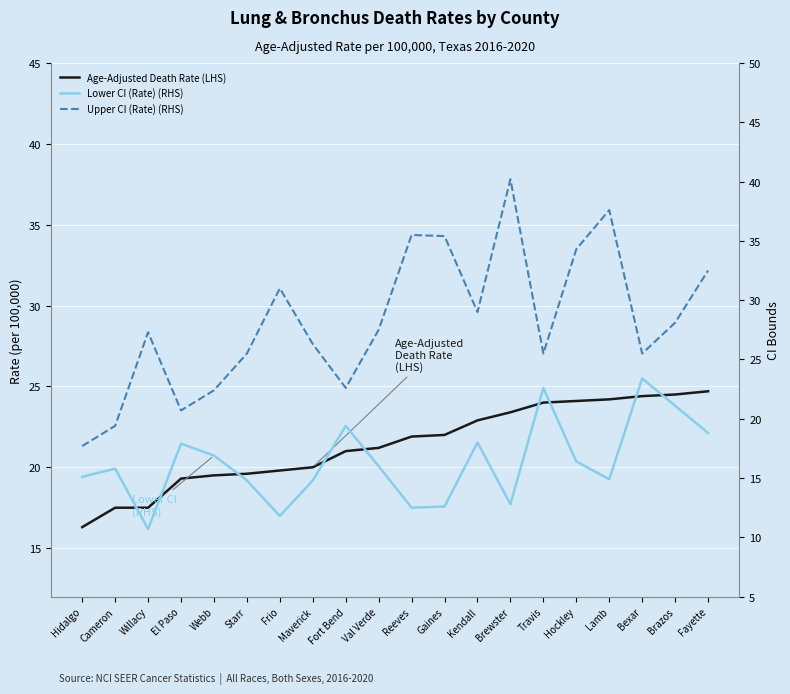

What position from the right is Travis?

6